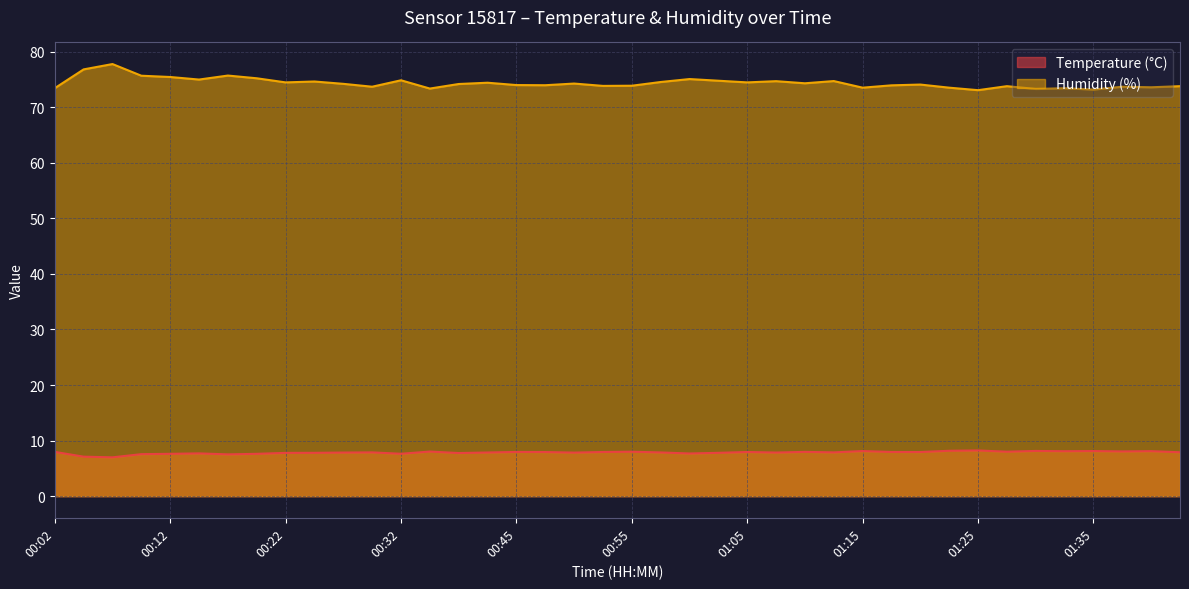

What is the label of the 5th point from the right?

01:33